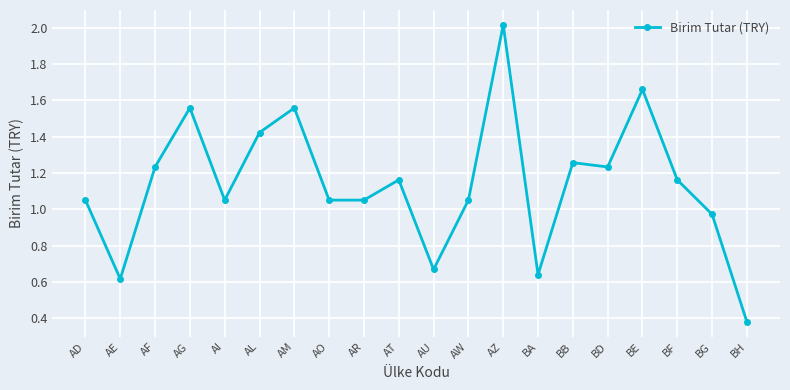

What position from the left is AO?

8